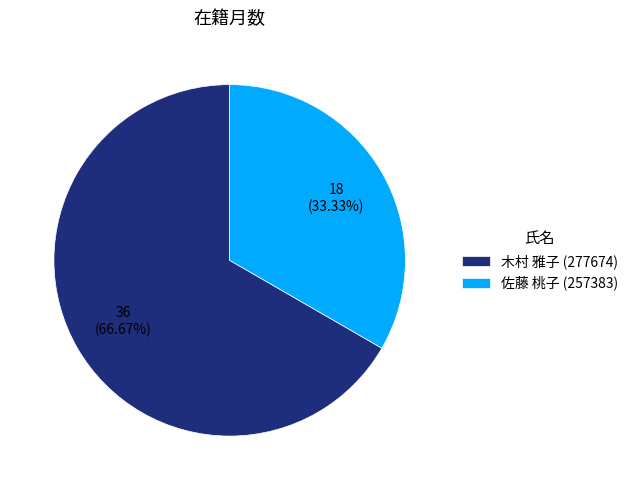

The 木村 雅子 (277674) slice represents 67% of the pie. True or false?

True